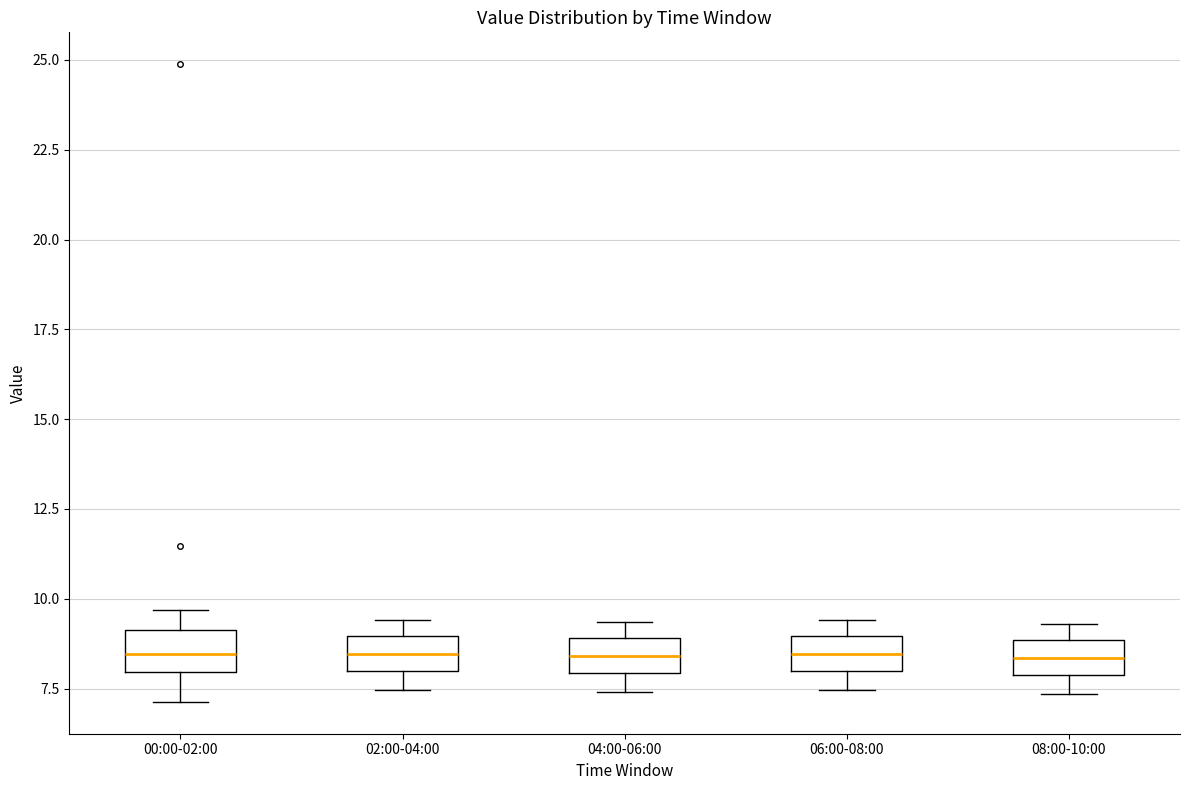

Where does the median line of the box for 04:00-06:00 sit on the y-axis? The values are not printed on the chart, so give them approximately, as read against the axis.

8.5